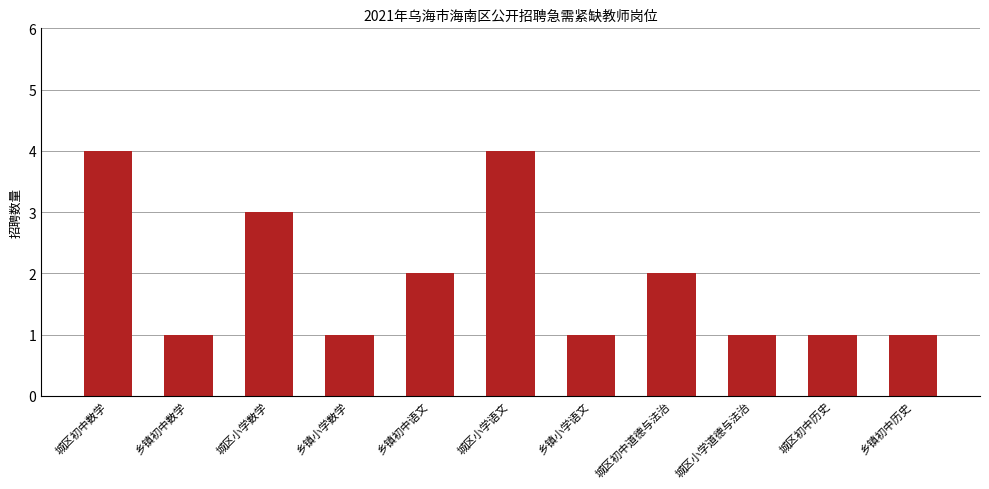

What is the ratio of the value at 城区小学数学 to the value at 城区初中道德与法治?

1.5